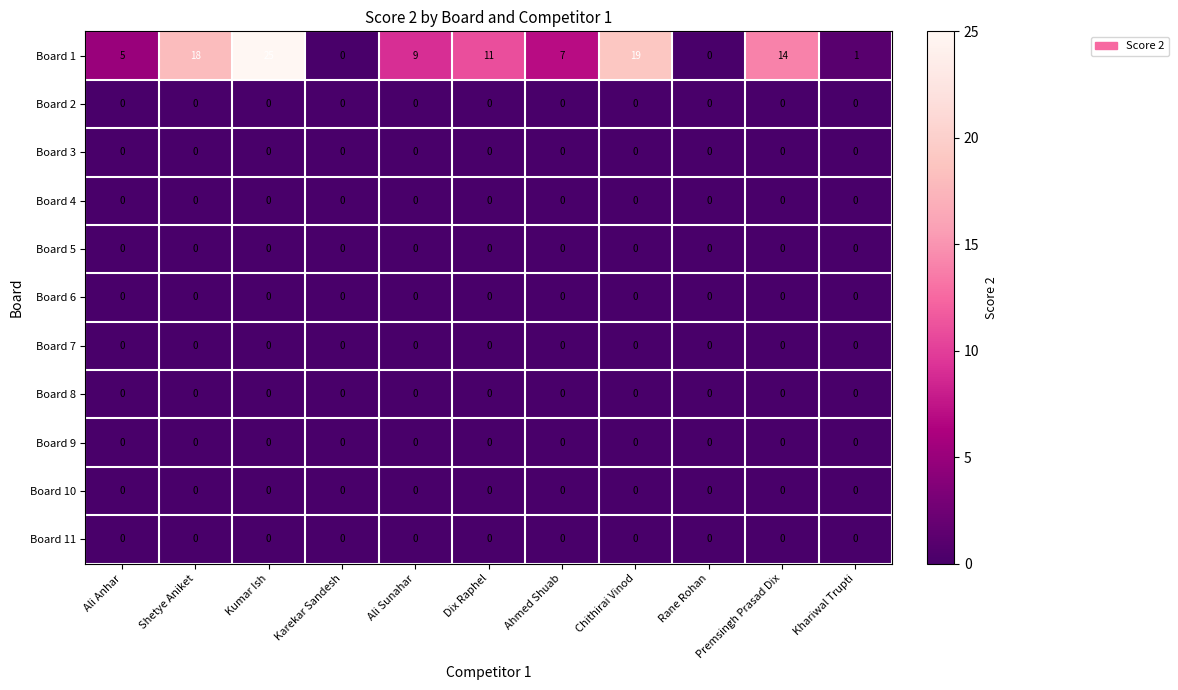

At how many categories does at least one series exceed 17?

3